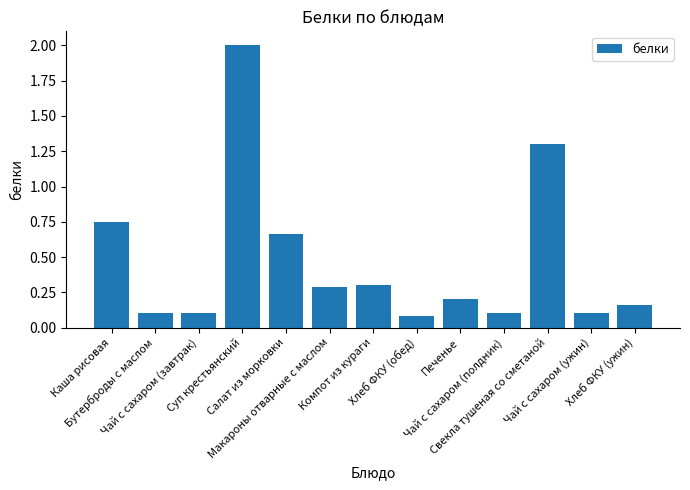

What is the difference between the maximum and minimum values?

1.9